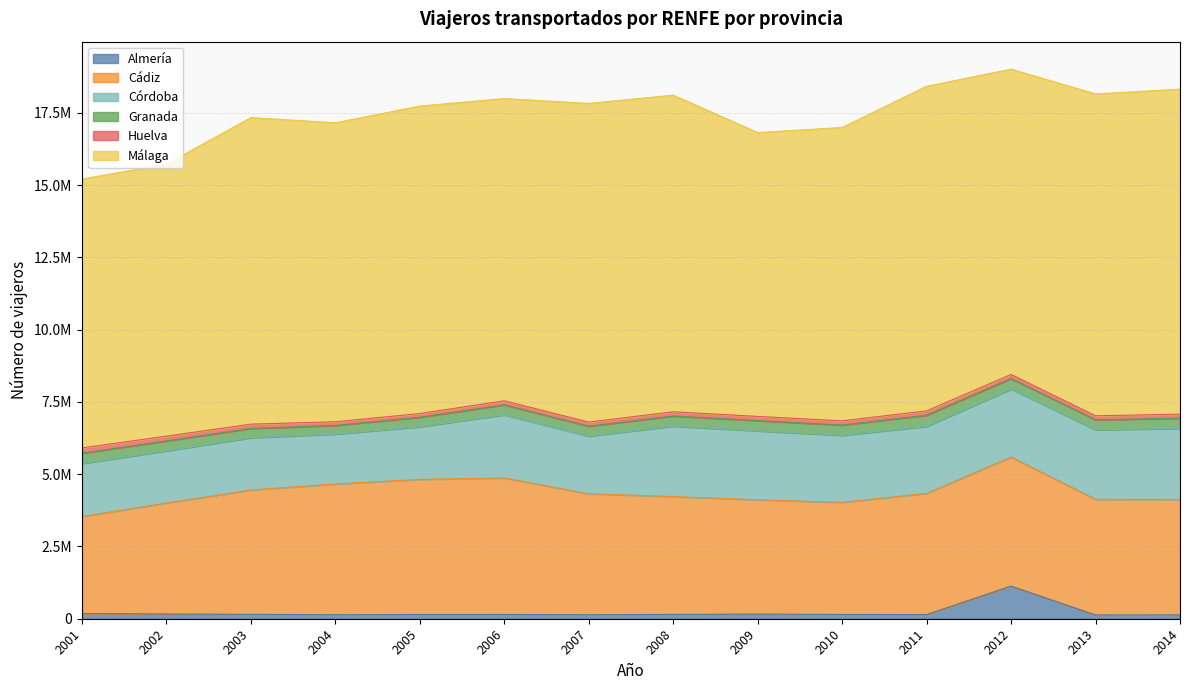

True or false: Málaga has more than 0 interior local peaks.

True